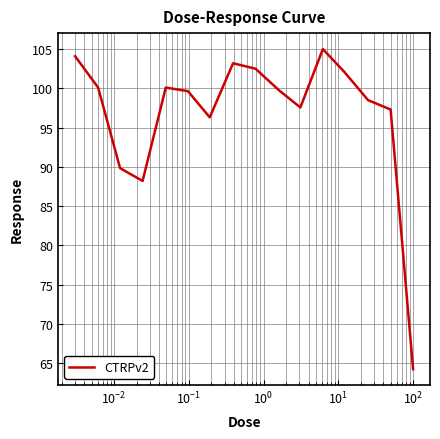

What is the minimum value shown in the chart?

64.2